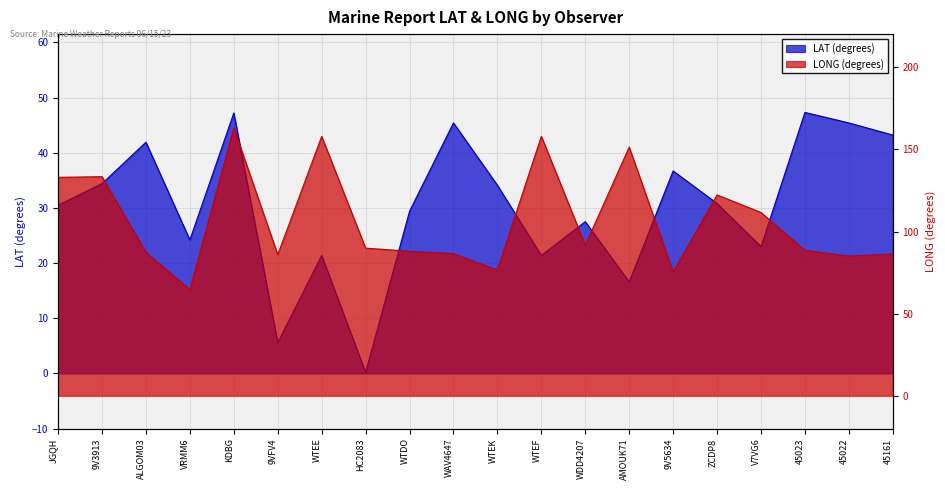

How many lines are shown in the chart?

2